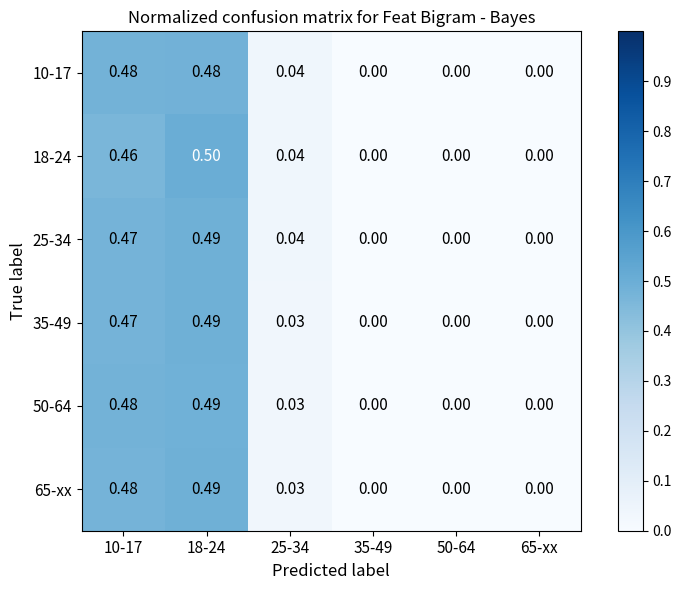

Is the value of 18-24 at 65-xx greater than the value of 50-64 at 18-24?

No